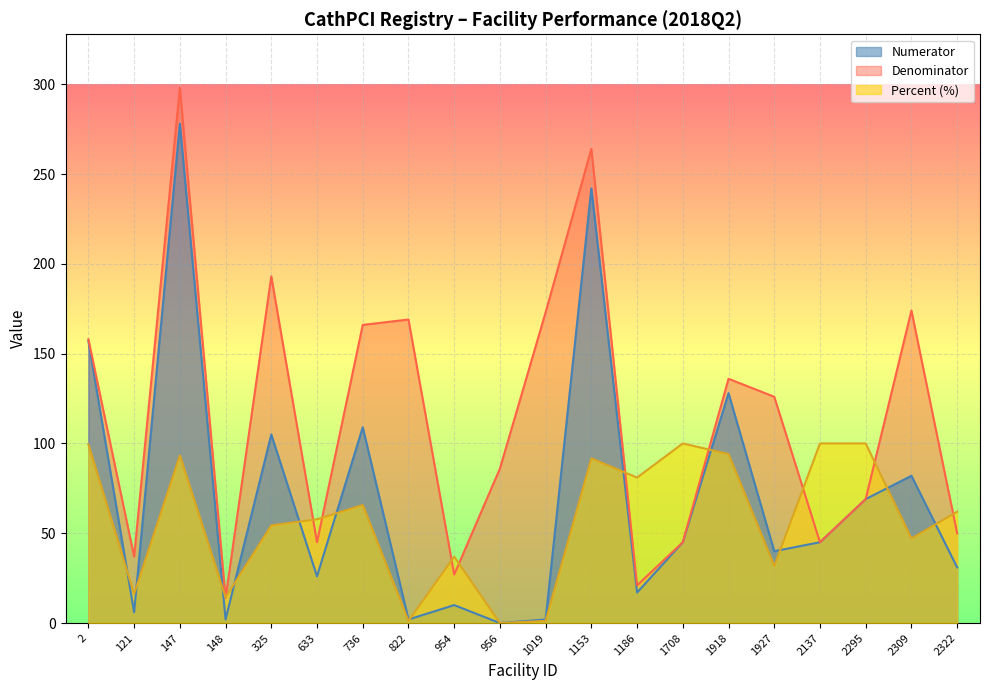

True or false: Percent has more than 1 interior local peaks.

True